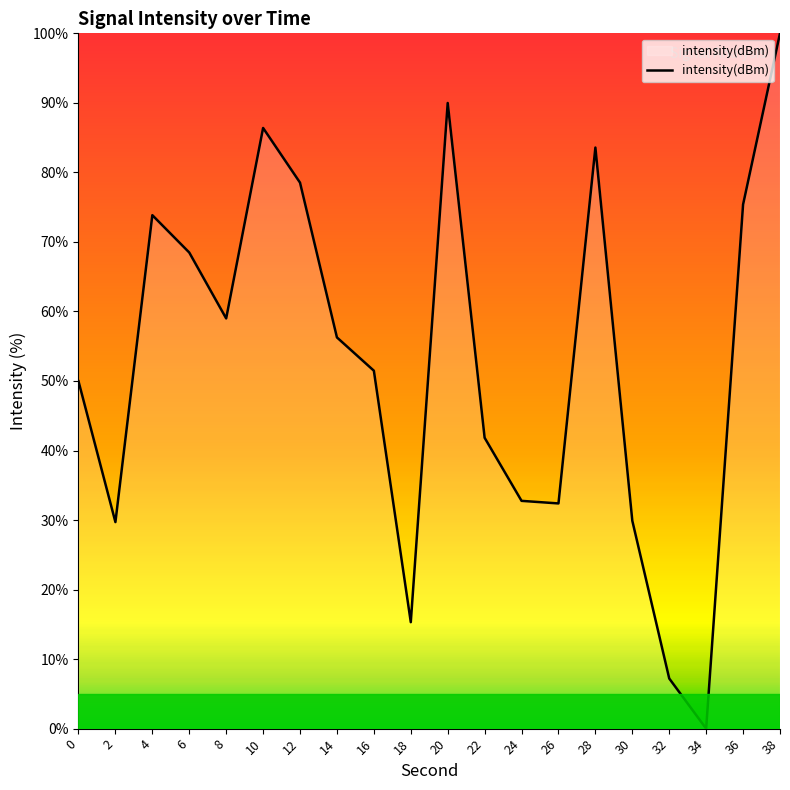

At which label does the data first exceed 56?

4